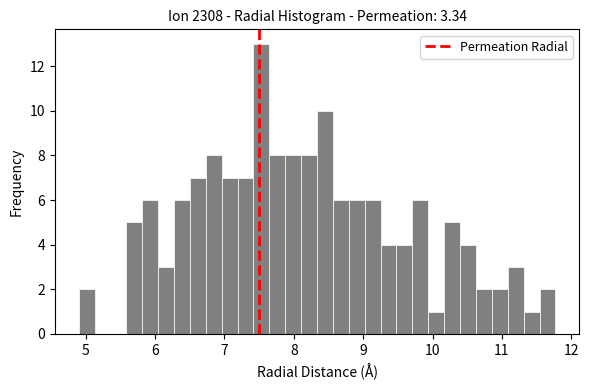

Read against the x-axis, roughly where is the centre of the tallest bar?

7.5